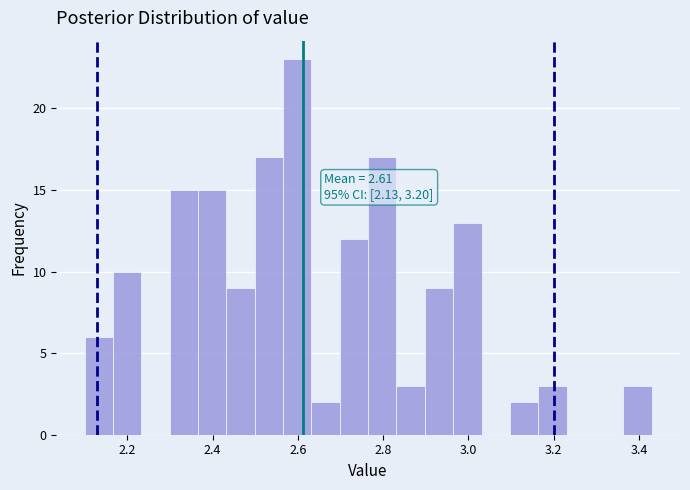

Around what value on the x-axis is the tallest bar? Give the approximate position of its centre, as read against the axis.

2.60